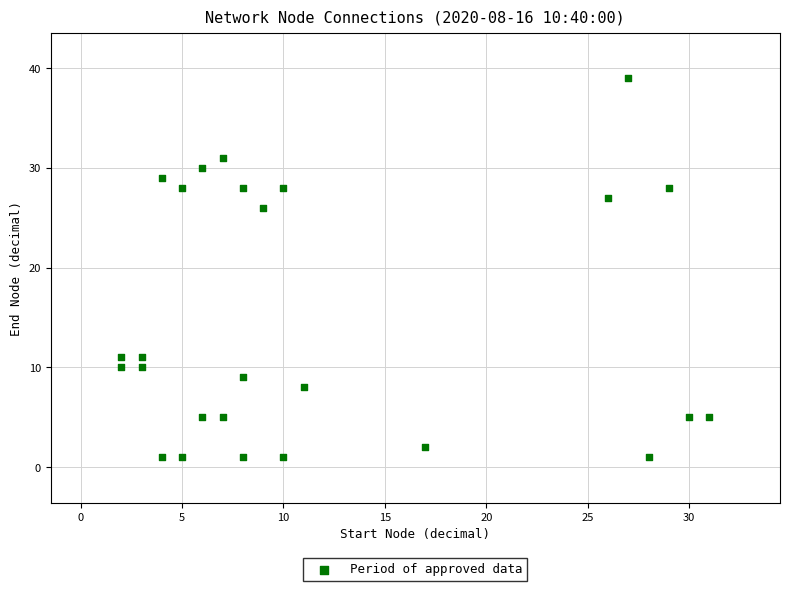

What Y value in the scatter plot is closest to 20?

26